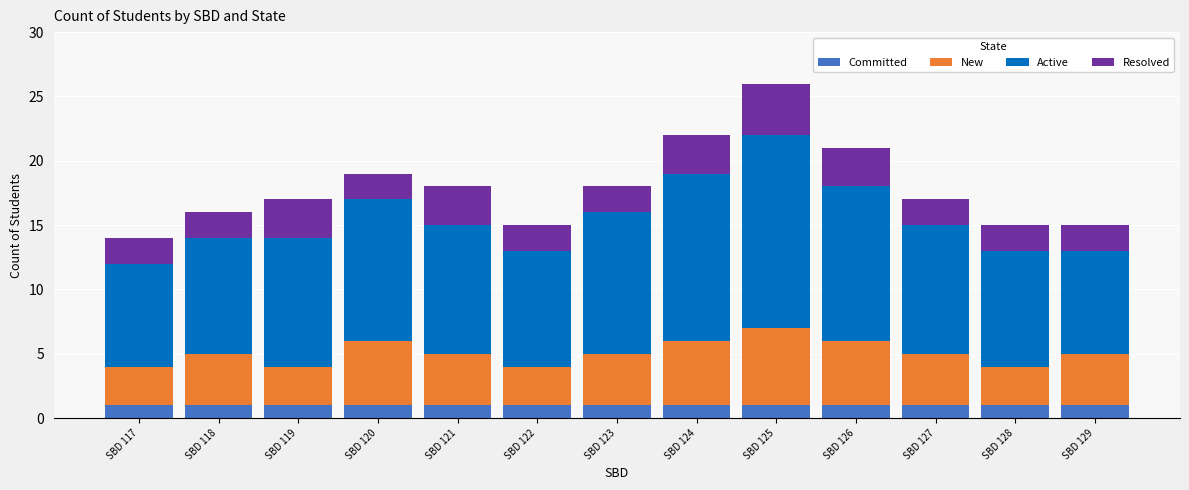

At which category is the sum across all series the highest?

SBD 125